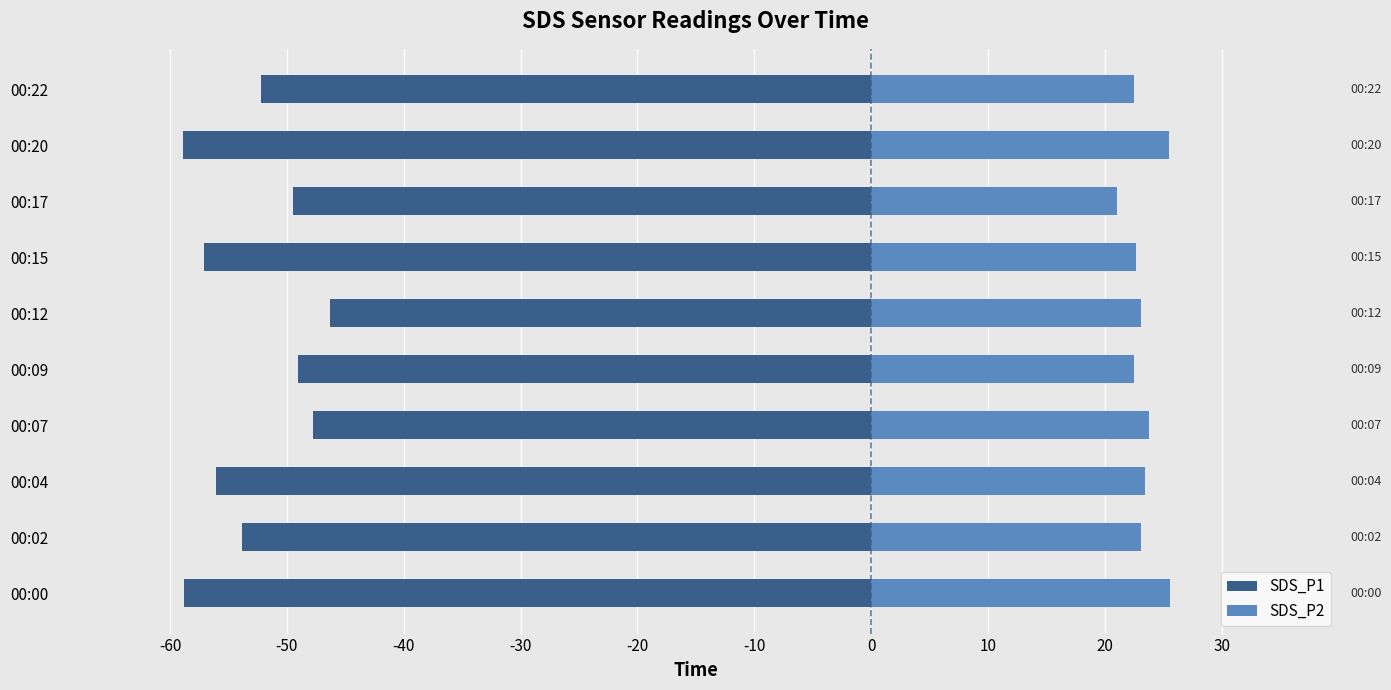

Which has a higher value, 00:12 or 00:09?

00:12